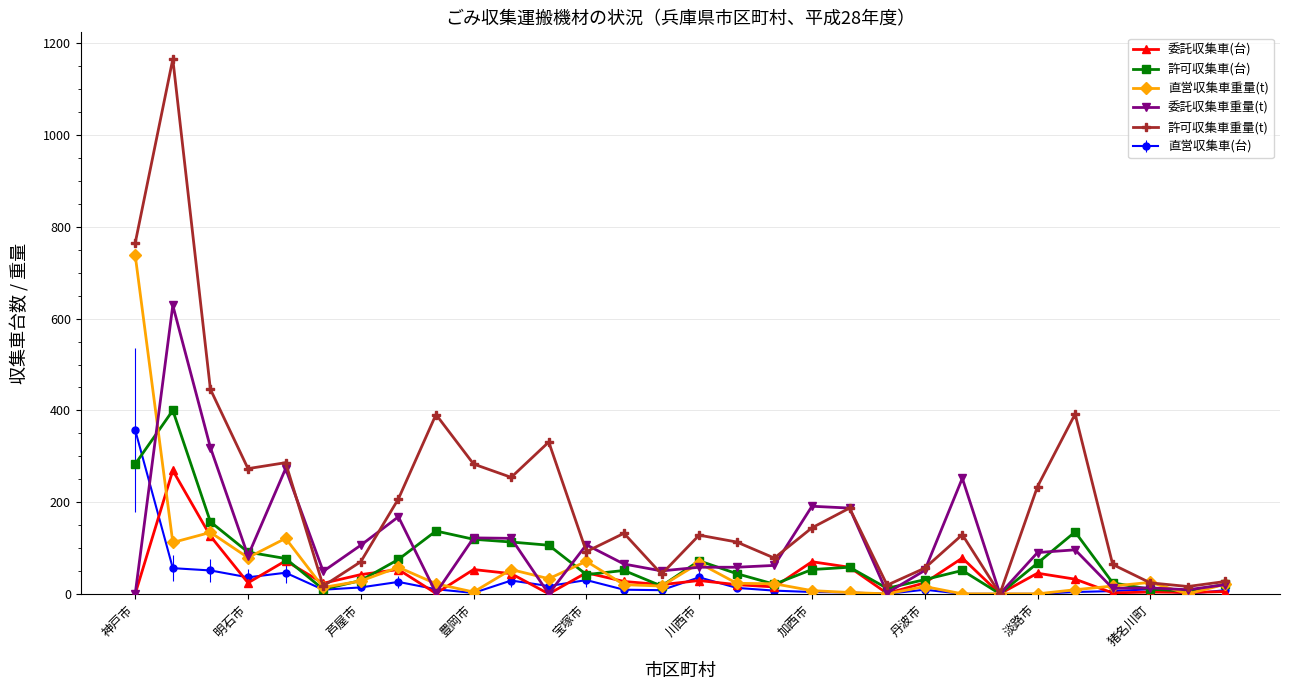

True or false: 許可収集車(台) has more than 2 points higher than both neighbors.

True